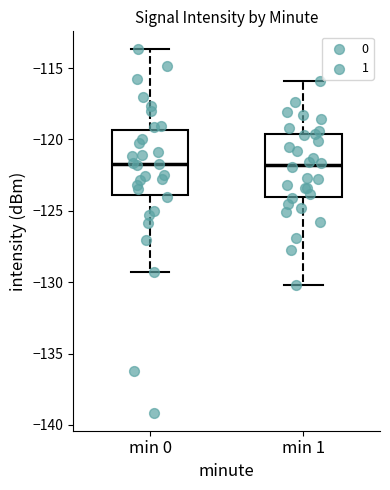

Reading left to right, transcribe this box plot: for each box, give where its median line is, the range the box spans, and where its two whiskers end, as read against the y-axis. The values are not printed on the chart, so give them approximately, as read against the axis.

min 0: median -121.5, box -124.0 to -119.5, whiskers -129.5 to -113.5
min 1: median -122.0, box -124.0 to -119.5, whiskers -130.0 to -116.0